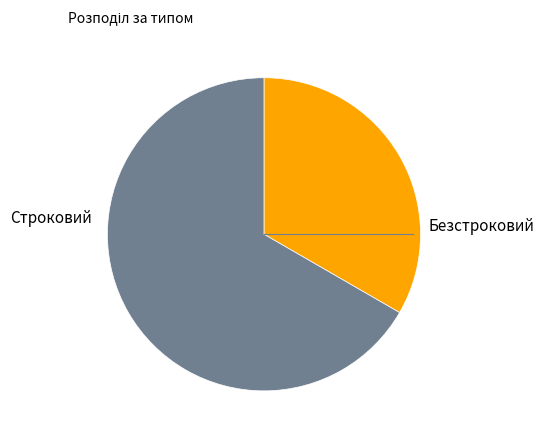

Is there any slice that represents more than half of the pie?

Yes